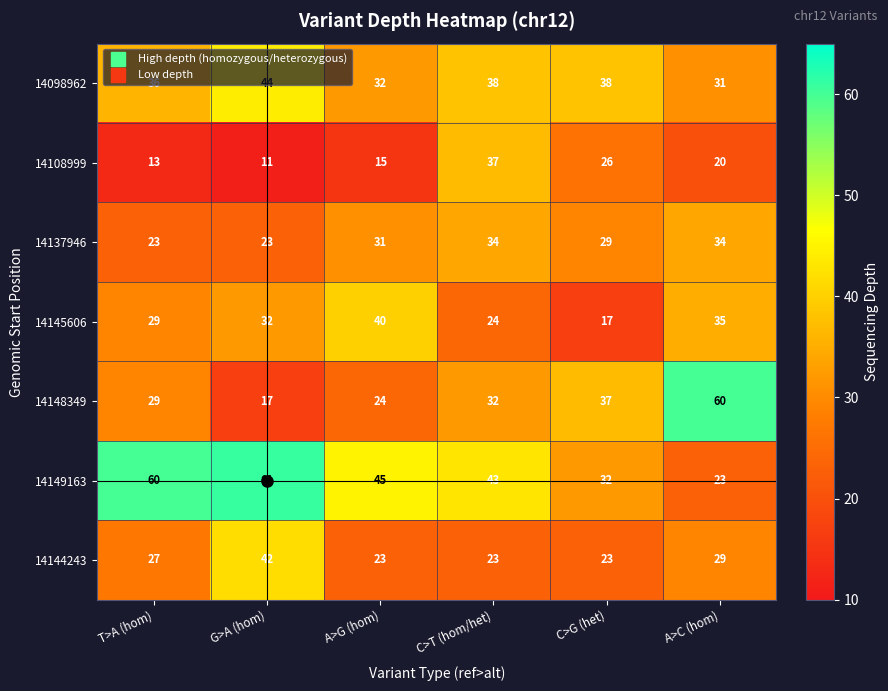

What is the sum of all 14137946 values?

174